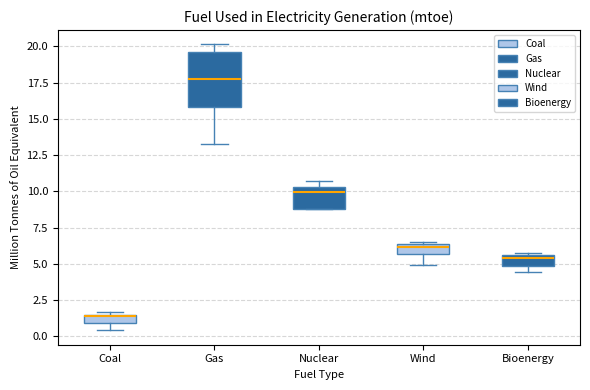

Where is the upper edge of the box for Coal on the y-axis? The values are not printed on the chart, so give them approximately, as read against the axis.

1.5